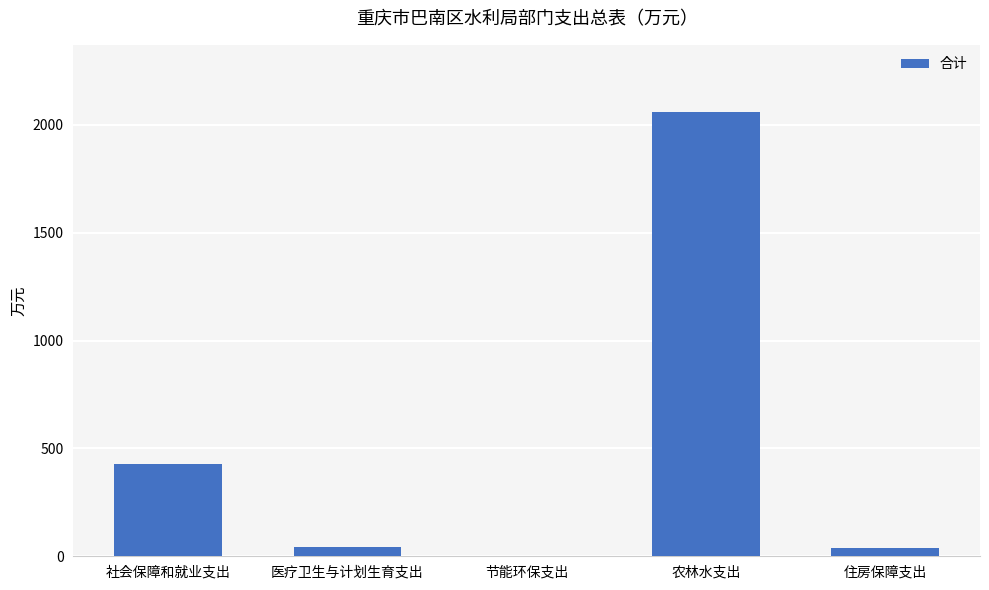

Are the bars horizontal?

No